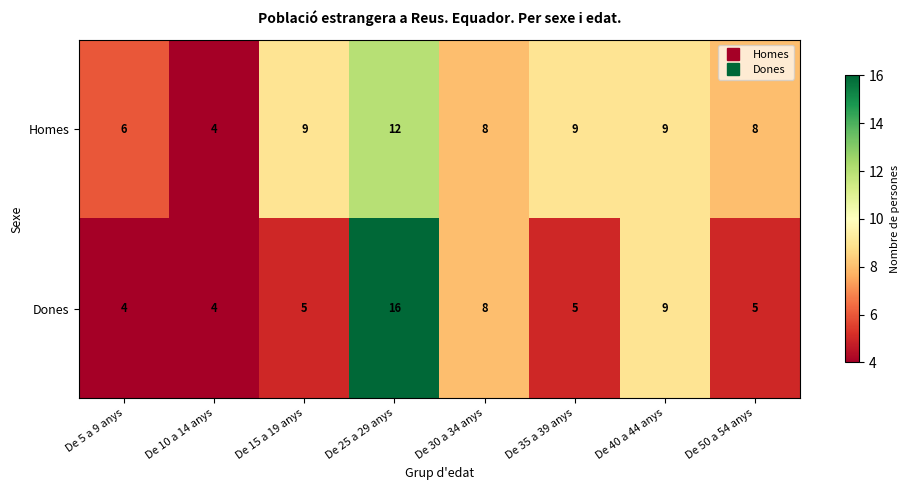

Where is Dones nearest to the value 10?

De 40 a 44 anys